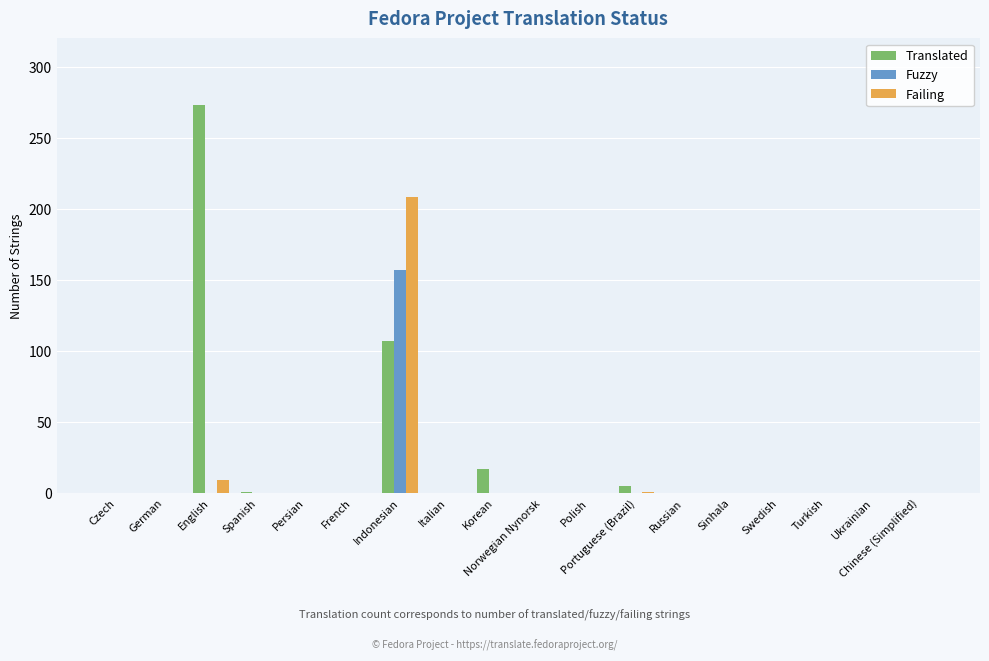

What is the sum of all Translated values?

403